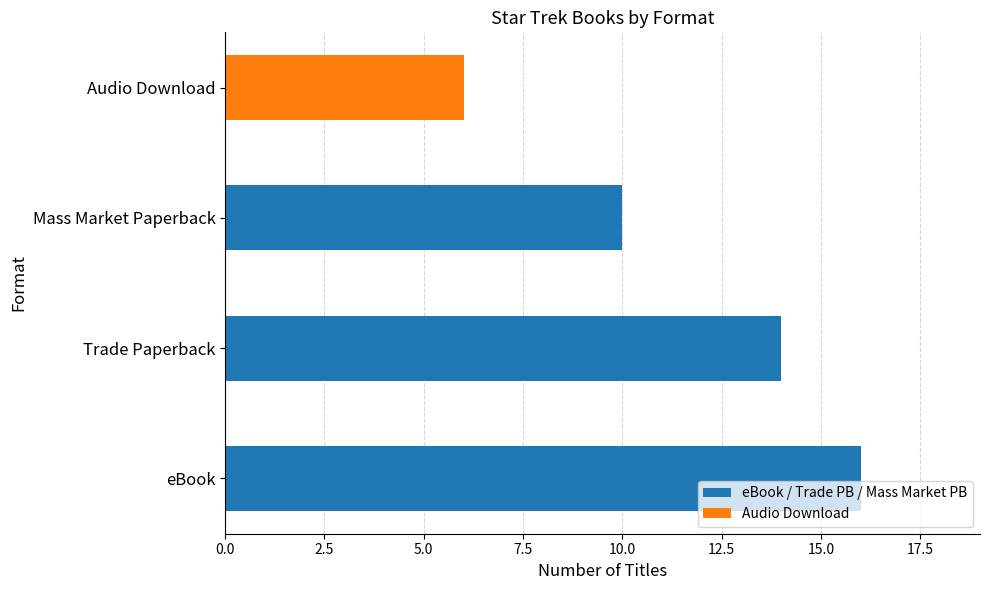

List the labels in order of value, smallest first.

Audio Download, Mass Market Paperback, Trade Paperback, eBook